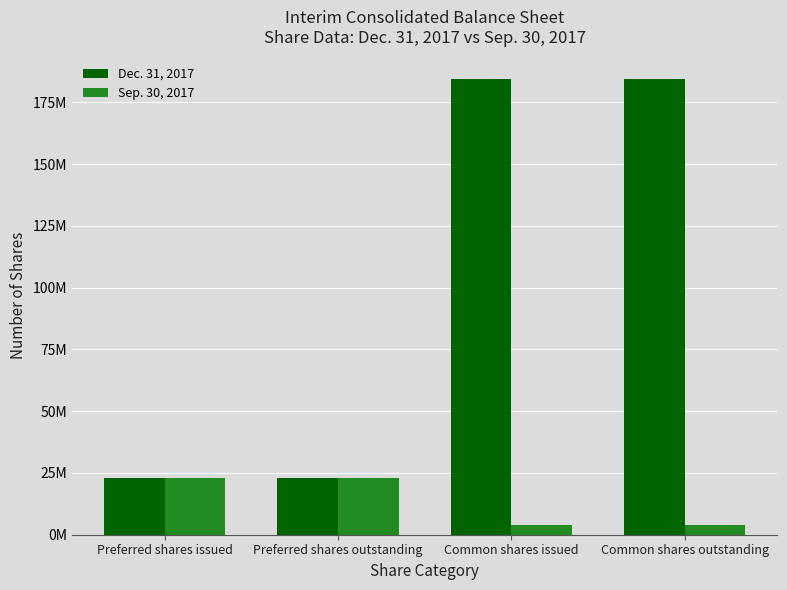

What are all the series names shown in the legend?

Dec. 31, 2017, Sep. 30, 2017